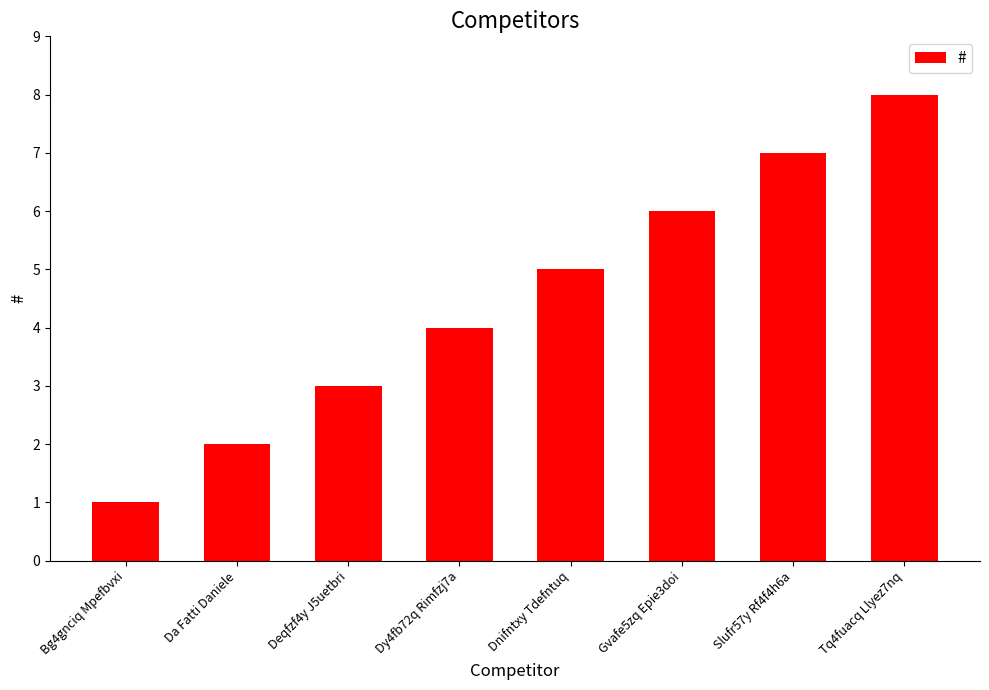

What value does the data have at Bg4gnciq Mpefbvxi?

1